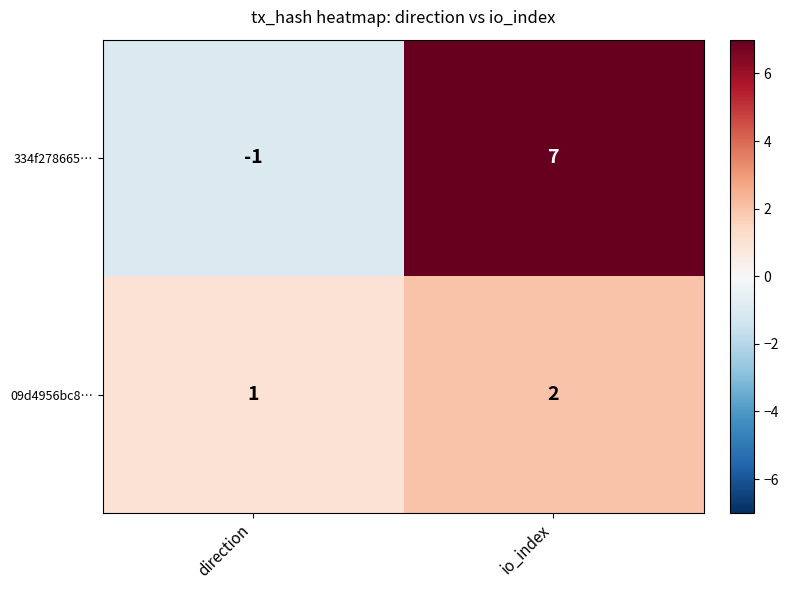

At direction, list the series in order from smallest to largest.

334f278665…, 09d4956bc8…